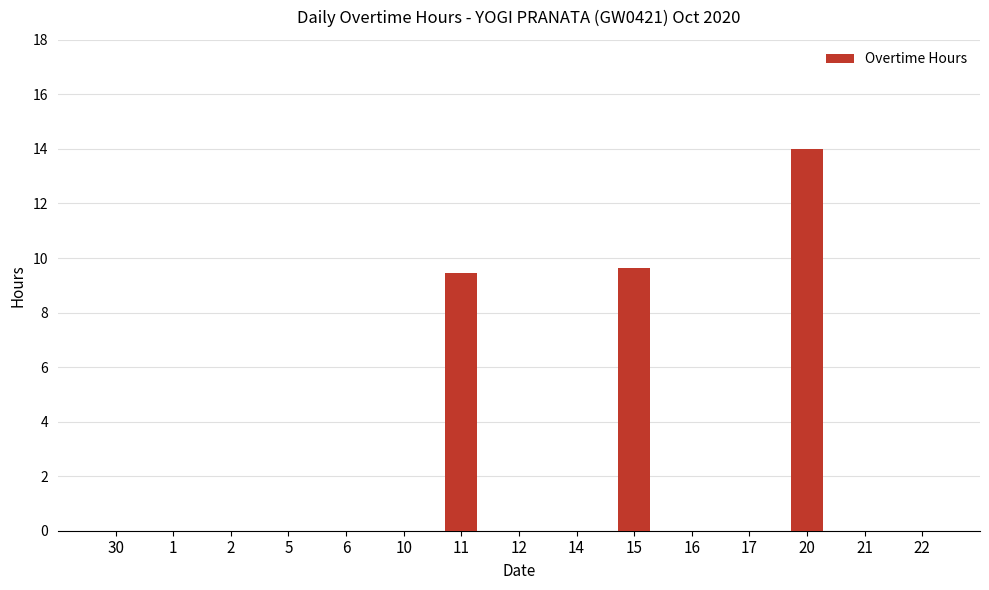

Is it true that the value at 12 is 0.0?

True